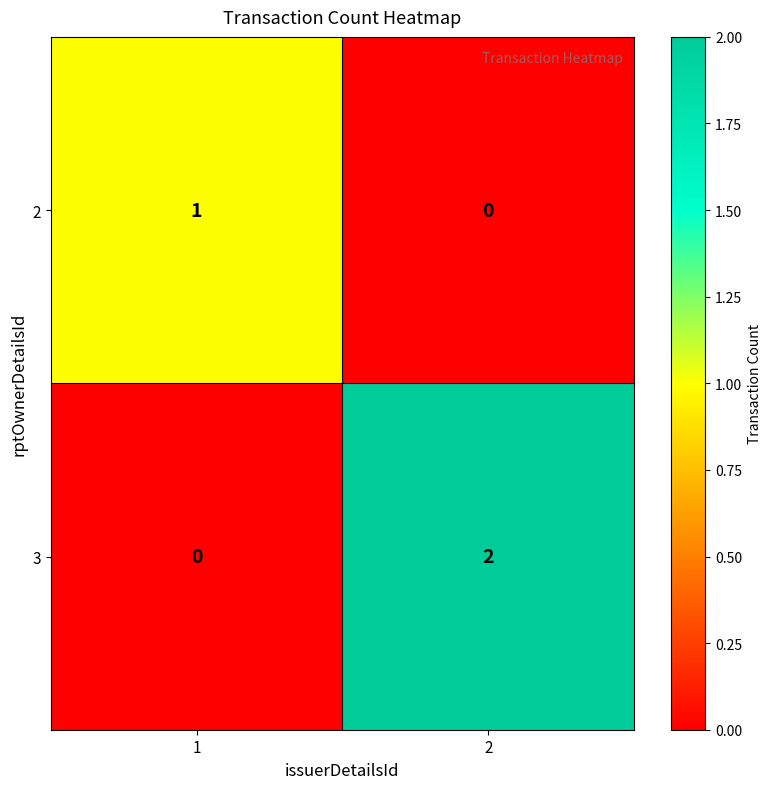

What is the greatest value displayed?

2